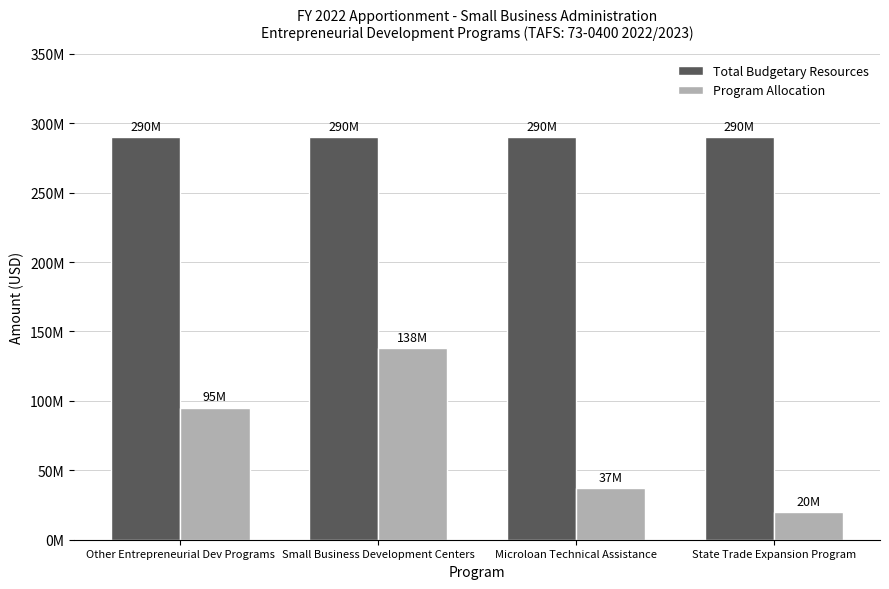

Between Small Business Development Centers and Other Entrepreneurial Dev Programs, which is larger?

Small Business Development Centers